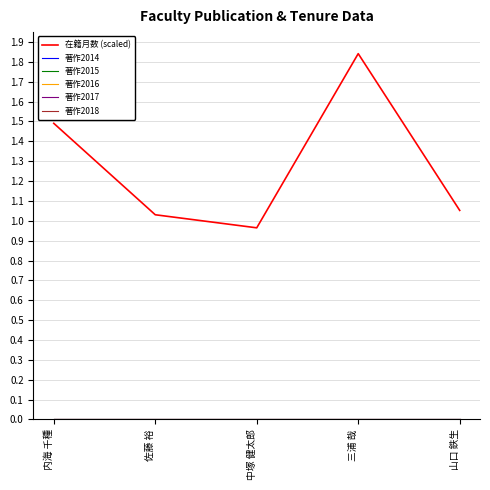

Reading left to right, extract all data points from this chart.

在籍月数 (scaled): 内海 千種=1.5	佐藤 裕=1.0	中塚 健太郎=1.0	三浦 哉=1.8	山口 鉄生=1.1
著作2014: 内海 千種=0.0	佐藤 裕=0.0	中塚 健太郎=0.0	三浦 哉=0.0	山口 鉄生=0.0
著作2015: 内海 千種=0.0	佐藤 裕=0.0	中塚 健太郎=0.0	三浦 哉=0.0	山口 鉄生=0.0
著作2016: 内海 千種=0.0	佐藤 裕=0.0	中塚 健太郎=0.0	三浦 哉=0.0	山口 鉄生=0.0
著作2017: 内海 千種=0.0	佐藤 裕=0.0	中塚 健太郎=0.0	三浦 哉=0.0	山口 鉄生=0.0
著作2018: 内海 千種=0.0	佐藤 裕=0.0	中塚 健太郎=0.0	三浦 哉=0.0	山口 鉄生=0.0